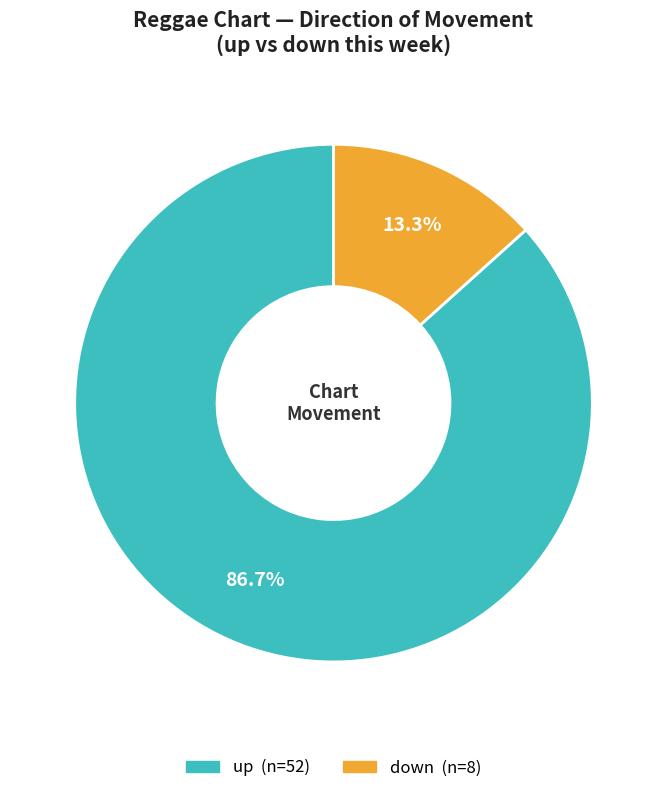

Approximately how many times larger is the value at down compared to up?

0.2